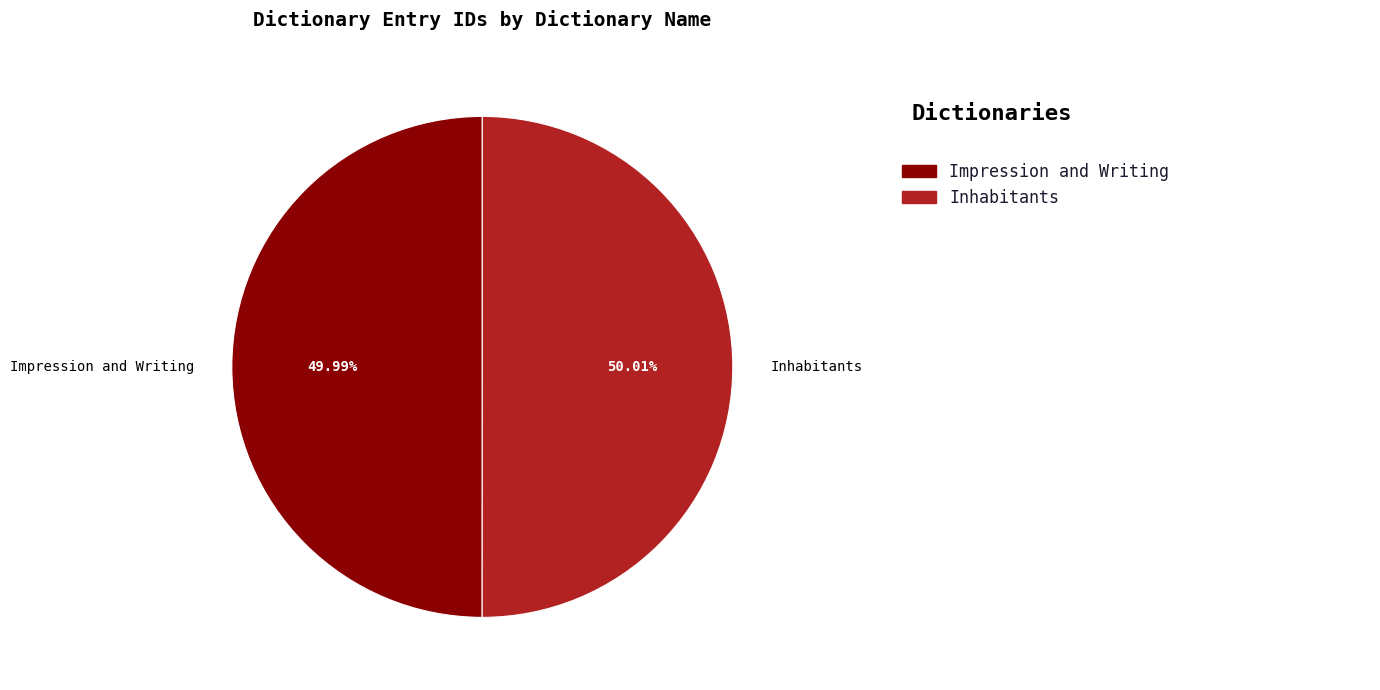

Approximately how many times larger is the value at Inhabitants compared to Impression and Writing?

1.0